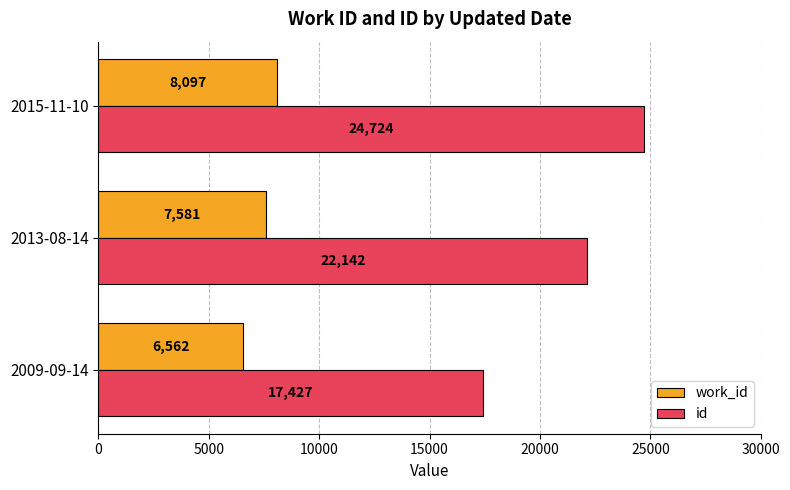

Which series has the widest spread of values?

id